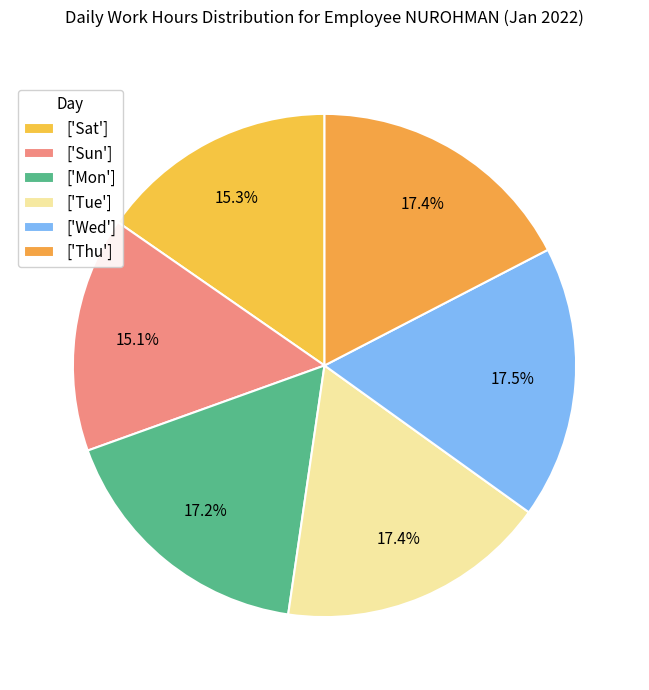

How many slices are in this pie chart?

6